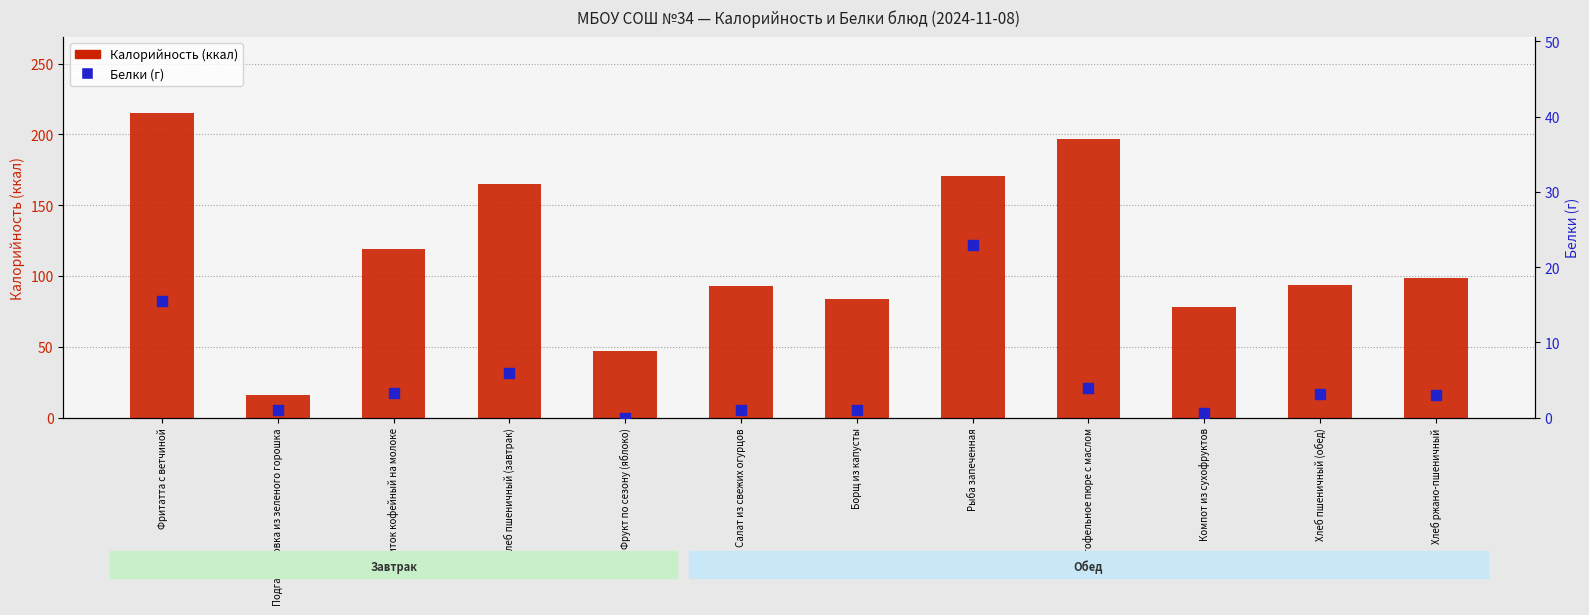

At which category is the sum across all series the highest?

Фритатта с ветчиной